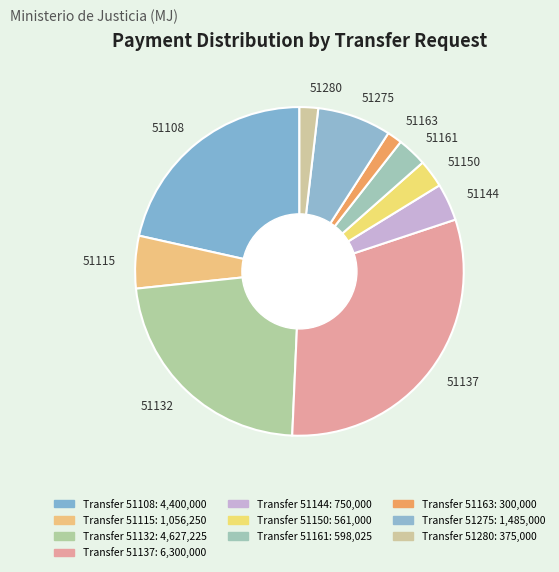

Does any single category account for the majority?

No